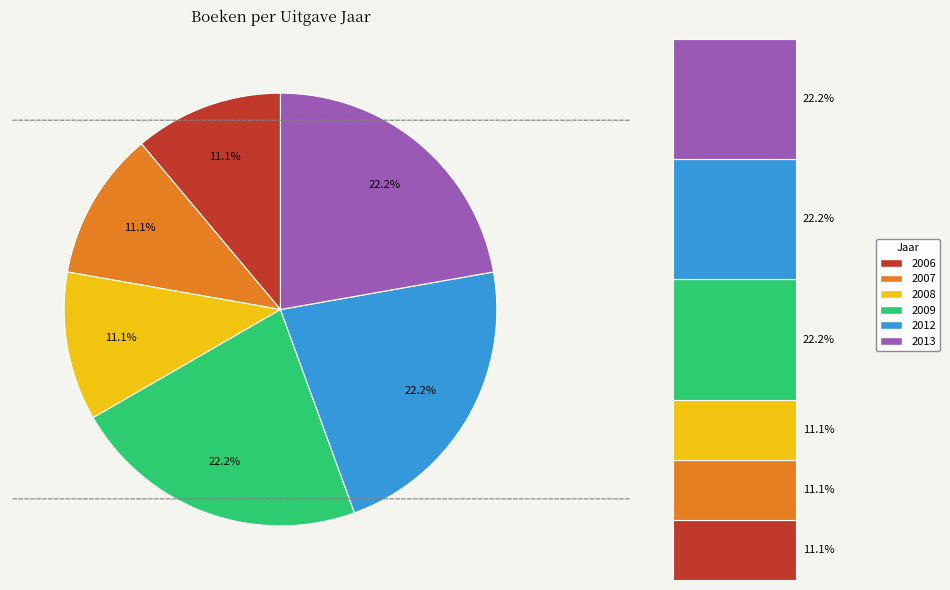

Combined, what portion of the pie is 0.4 and 0.2?

44.4%